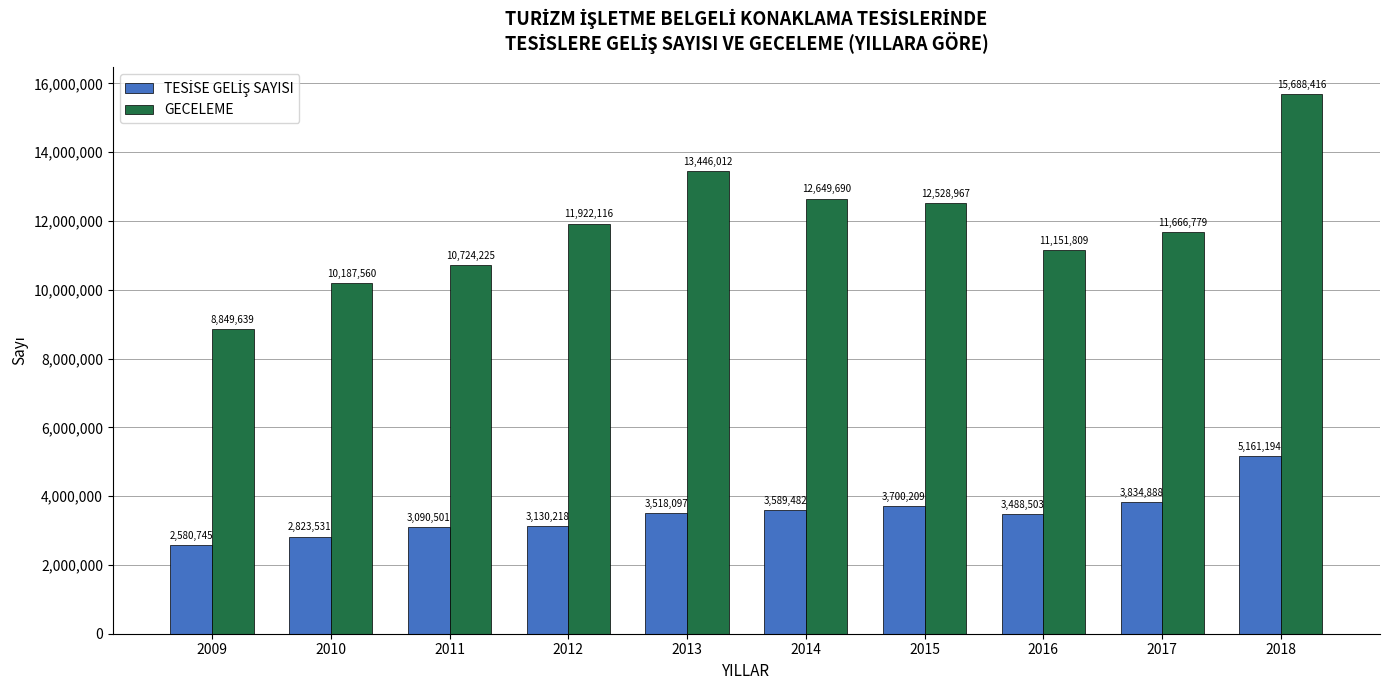

List the labels in order of GECELEME value, largest first.

2018, 2013, 2014, 2015, 2012, 2017, 2016, 2011, 2010, 2009